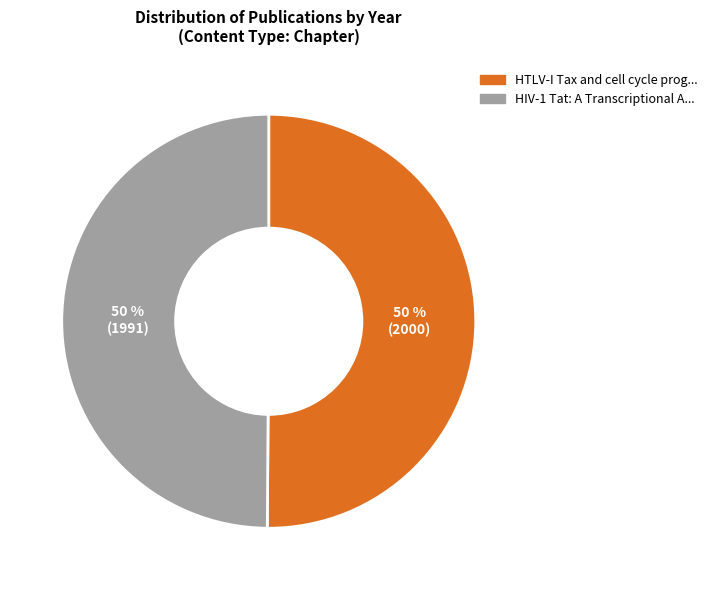

To the nearest percent, what is the average slice percentage?

50%